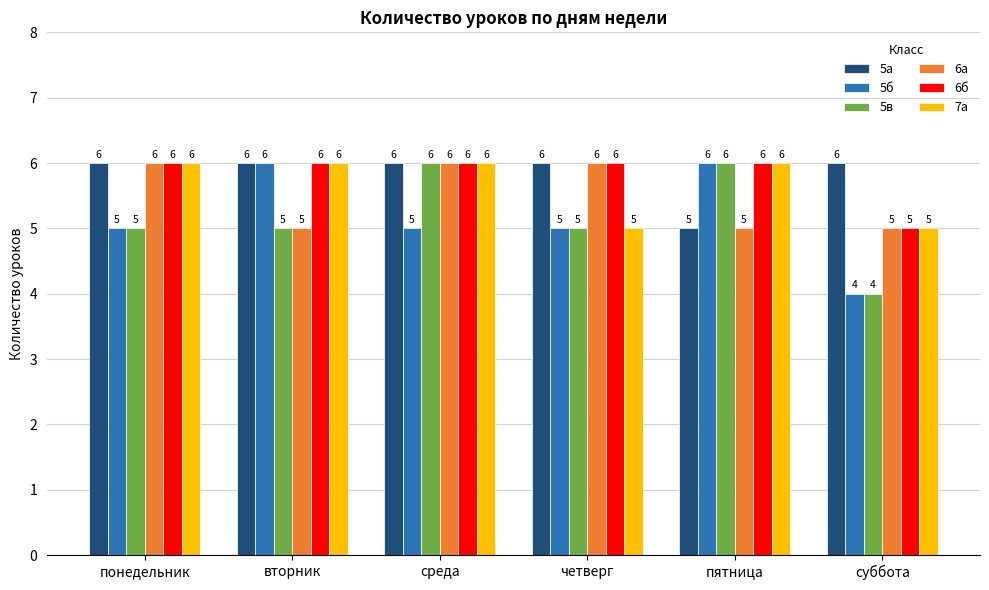

What is the label of the 4th bar from the right?

среда